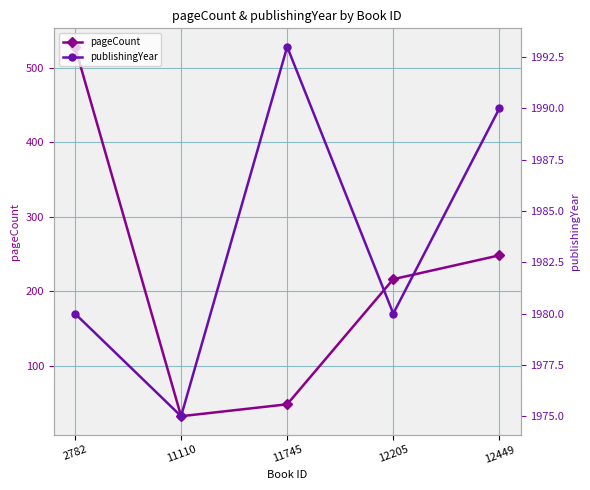

Reading right to left, what are all the values shown in this chart?

pageCount: 248	216	48	32	528
publishingYear: 1990	1980	1993	1975	1980